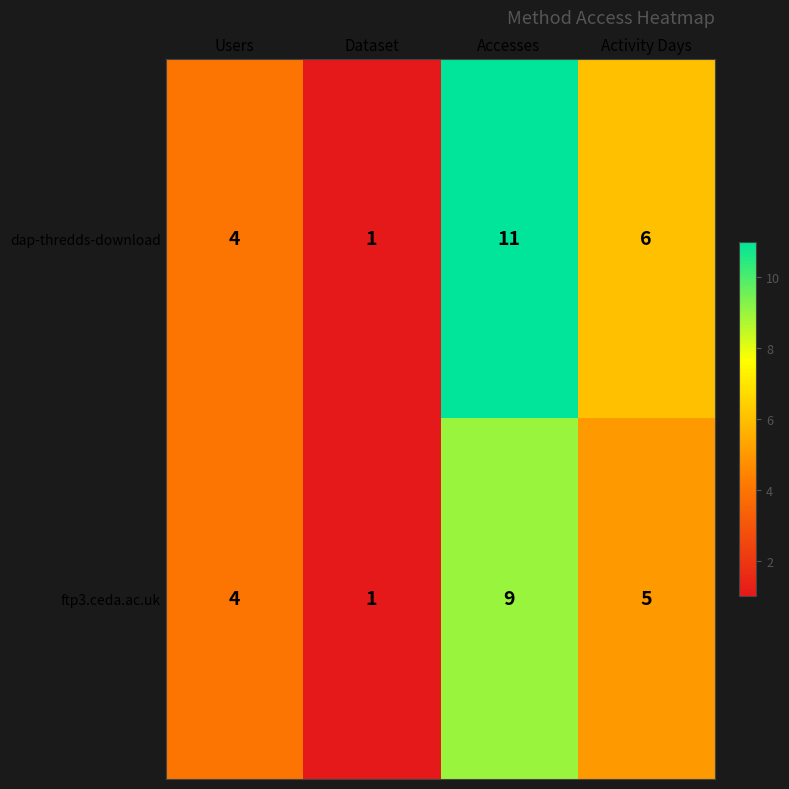

Which category has the lowest value across all series?

Dataset